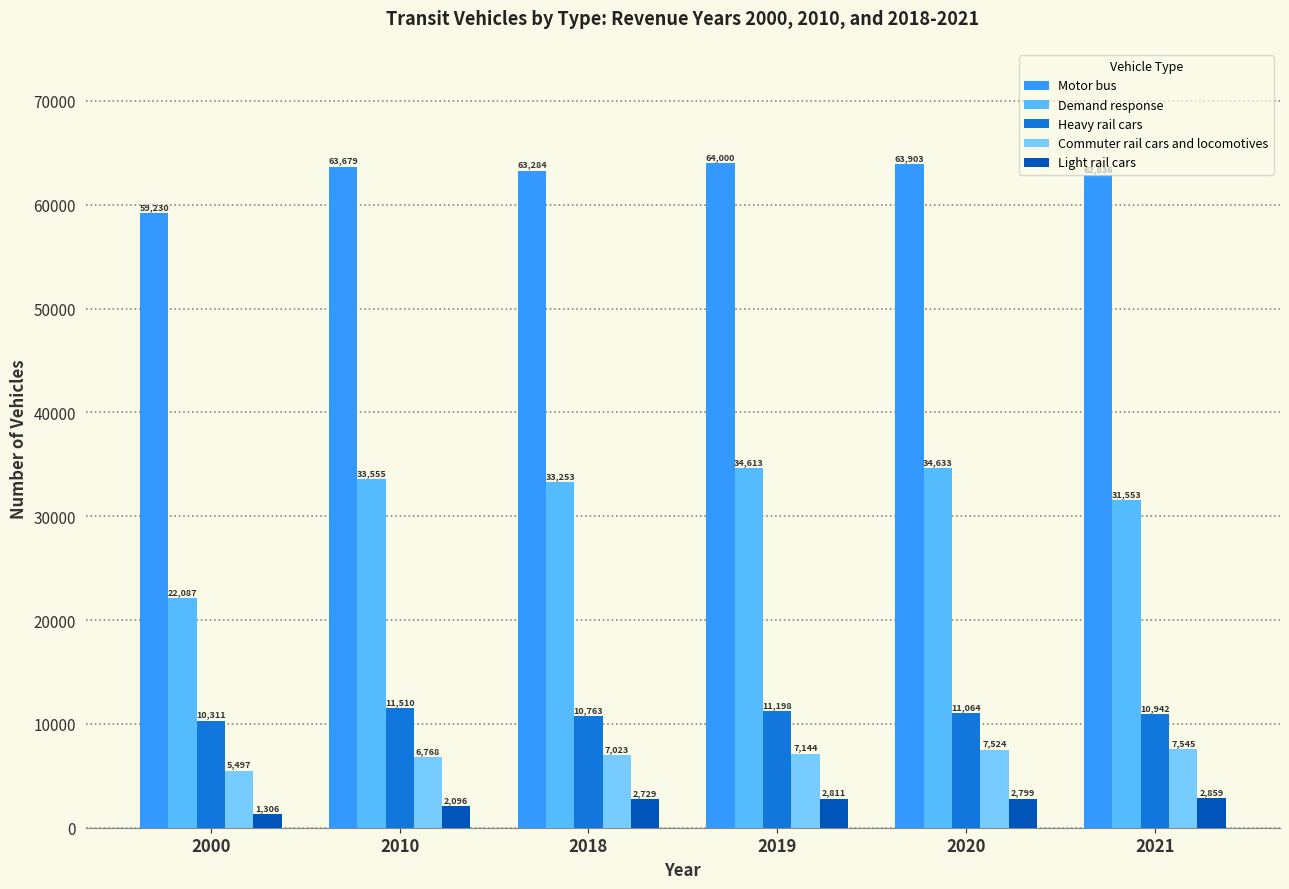

At which category is the sum across all series the highest?

2020